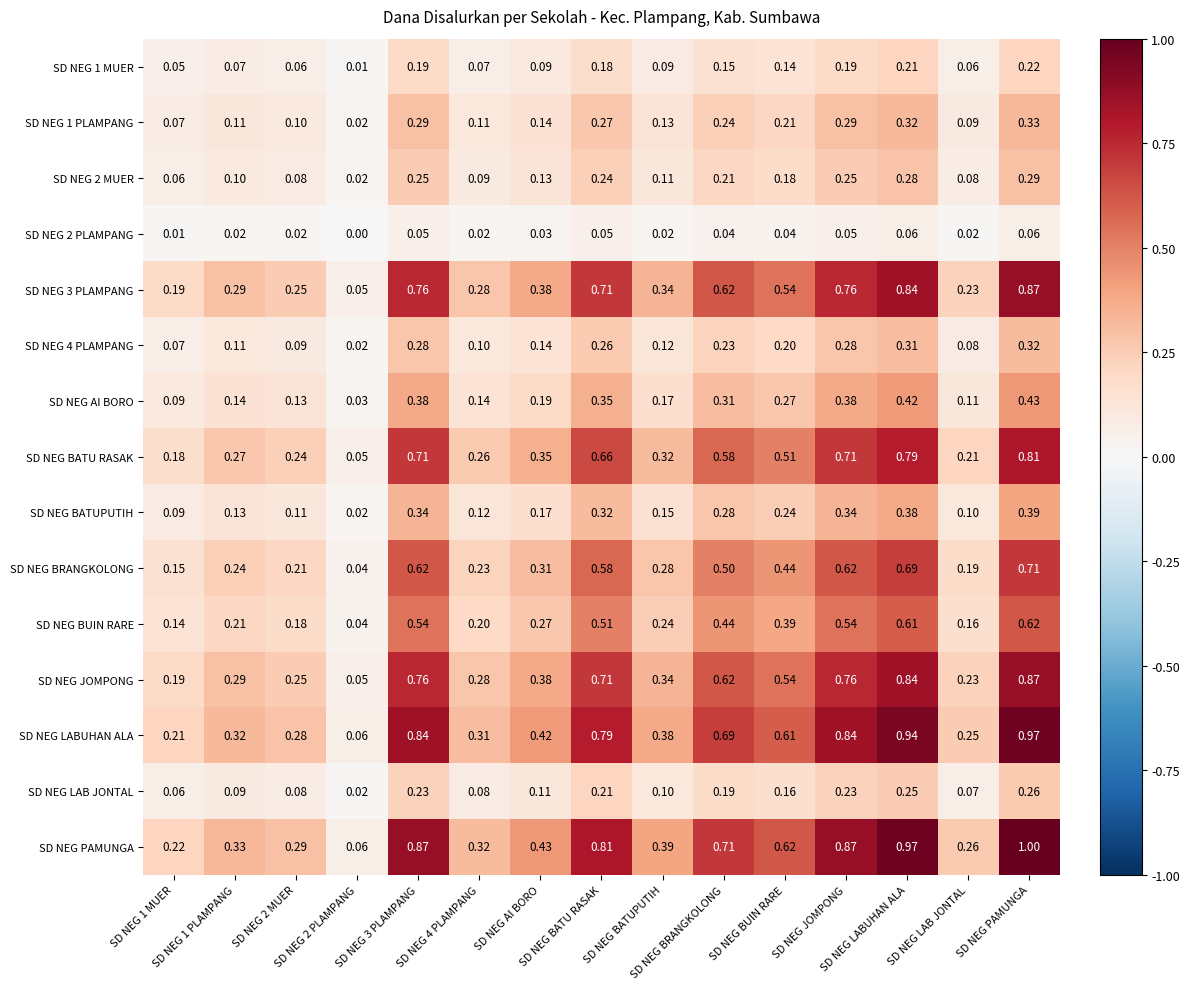

How many distinct data groups are displayed?

15